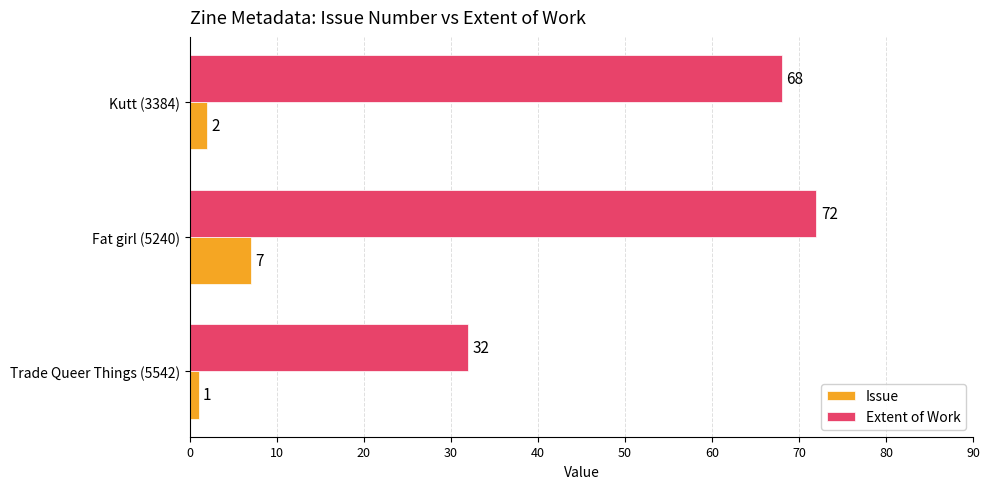

True or false: Extent of Work has a value of 44 at Fat girl (5240).

False